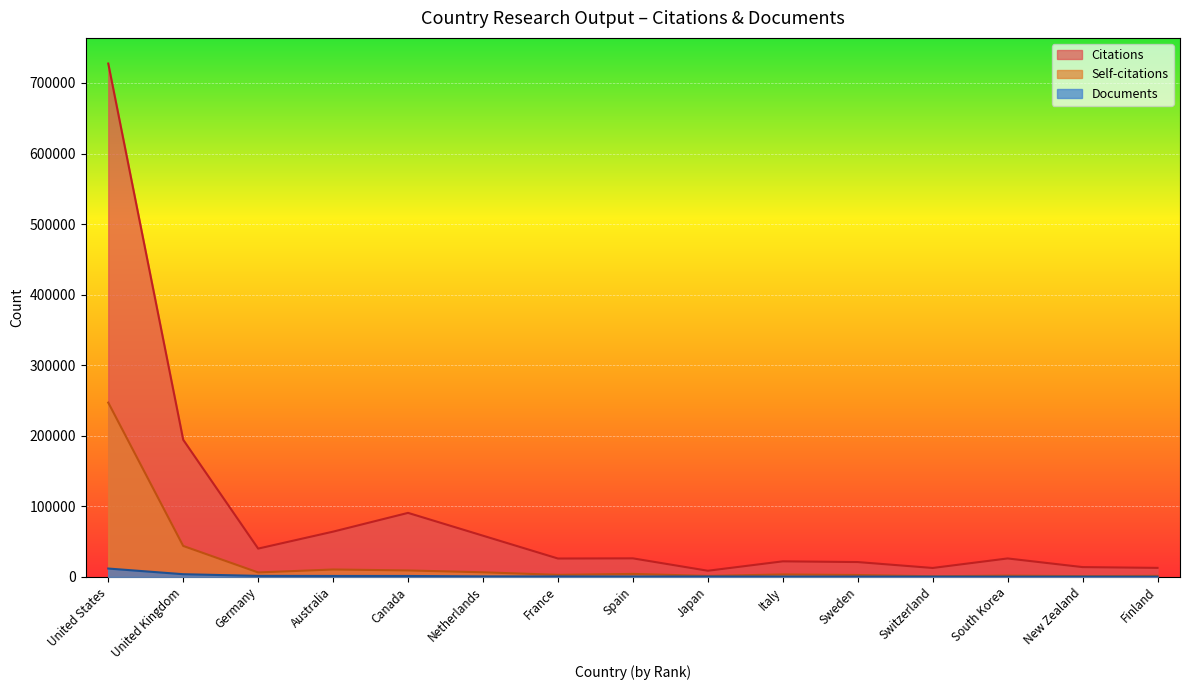

How many data points in Citations are above 26116?

7